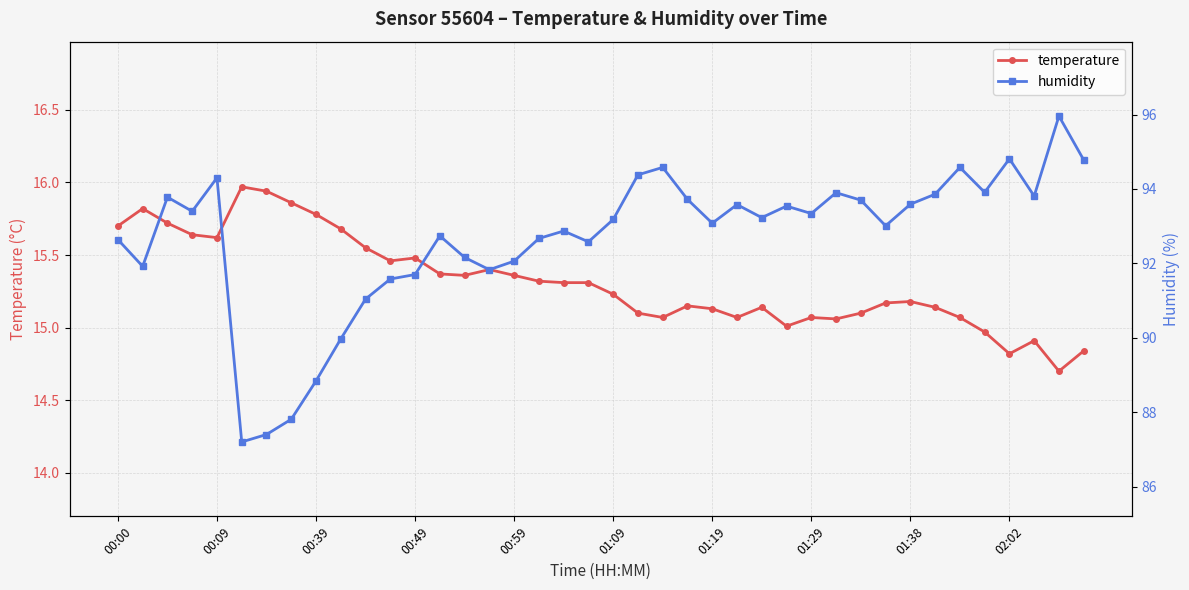

Reading left to right, list all the values displayed in this chart.

temperature: 15.7	15.8	15.7	15.6	15.6	16.0	15.9	15.9	15.8	15.7	15.6	15.5	15.5	15.4	15.4	15.4	15.4	15.3	15.3	15.3	15.2	15.1	15.1	15.2	15.1	15.1	15.1	15.0	15.1	15.1	15.1	15.2	15.2	15.1	15.1	15.0	14.8	14.9	14.7	14.8
humidity: 92.6	91.9	93.8	93.4	94.3	87.2	87.4	87.8	88.8	90.0	91.0	91.6	91.7	92.7	92.2	91.8	92.1	92.7	92.9	92.6	93.2	94.4	94.6	93.7	93.1	93.6	93.2	93.5	93.3	93.9	93.7	93.0	93.6	93.9	94.6	93.9	94.8	93.8	96.0	94.8